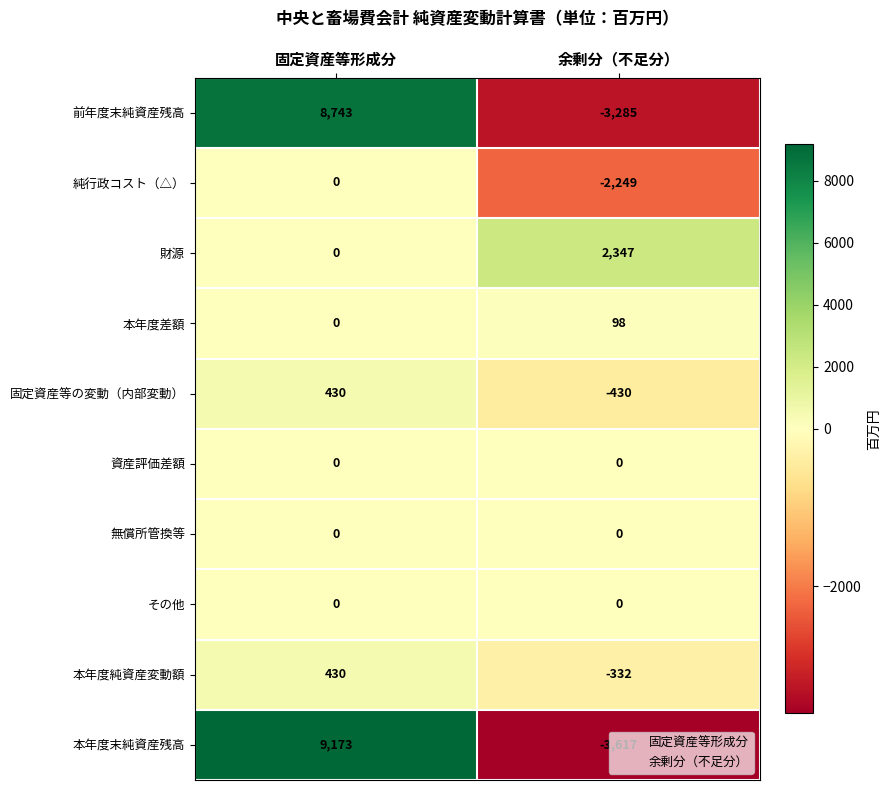

True or false: 固定資産等の変動（内部変動） has a value of -430 at 余剰分（不足分）.

True